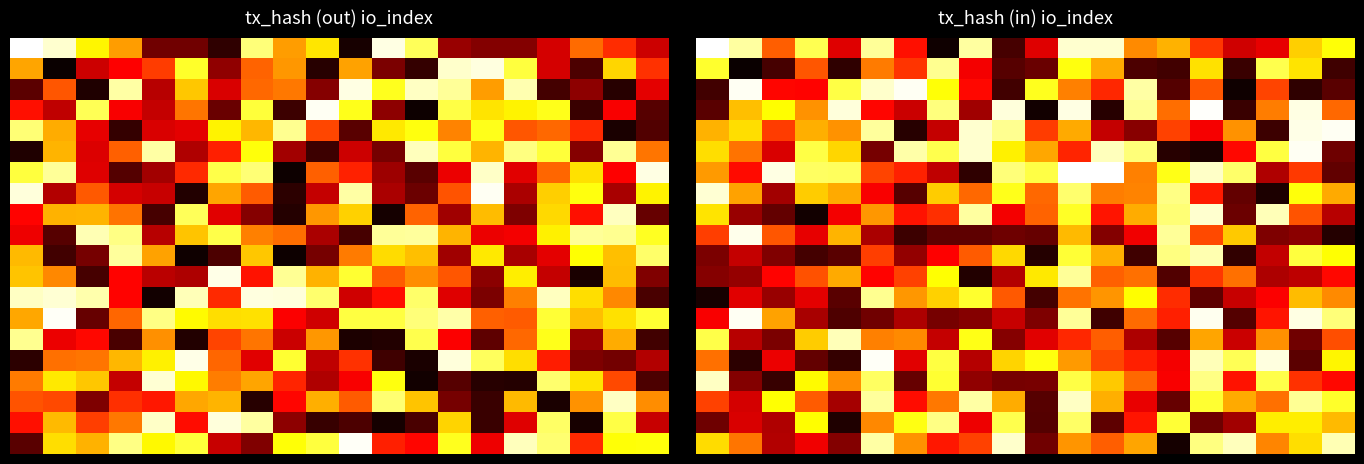

At which category is the sum across all series the highest?

11